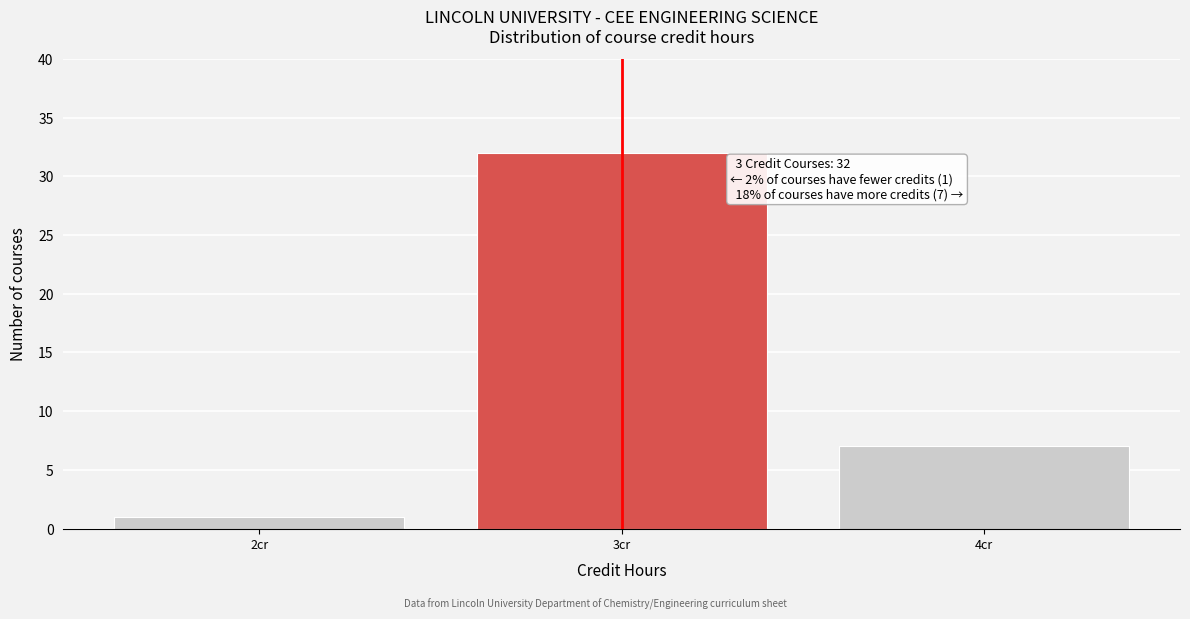

Over which range of the x-axis is the bar tallest?

2.5 to 3.5